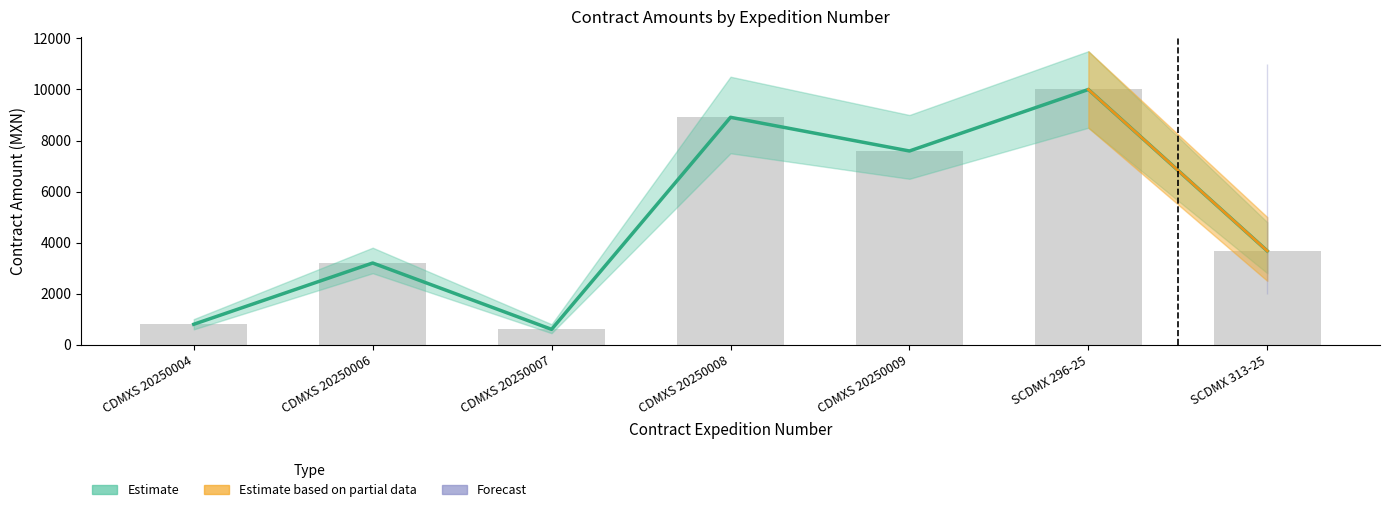

The Monto sin impuestos series shows 8910.0 at CDMXS 20250008. True or false?

True